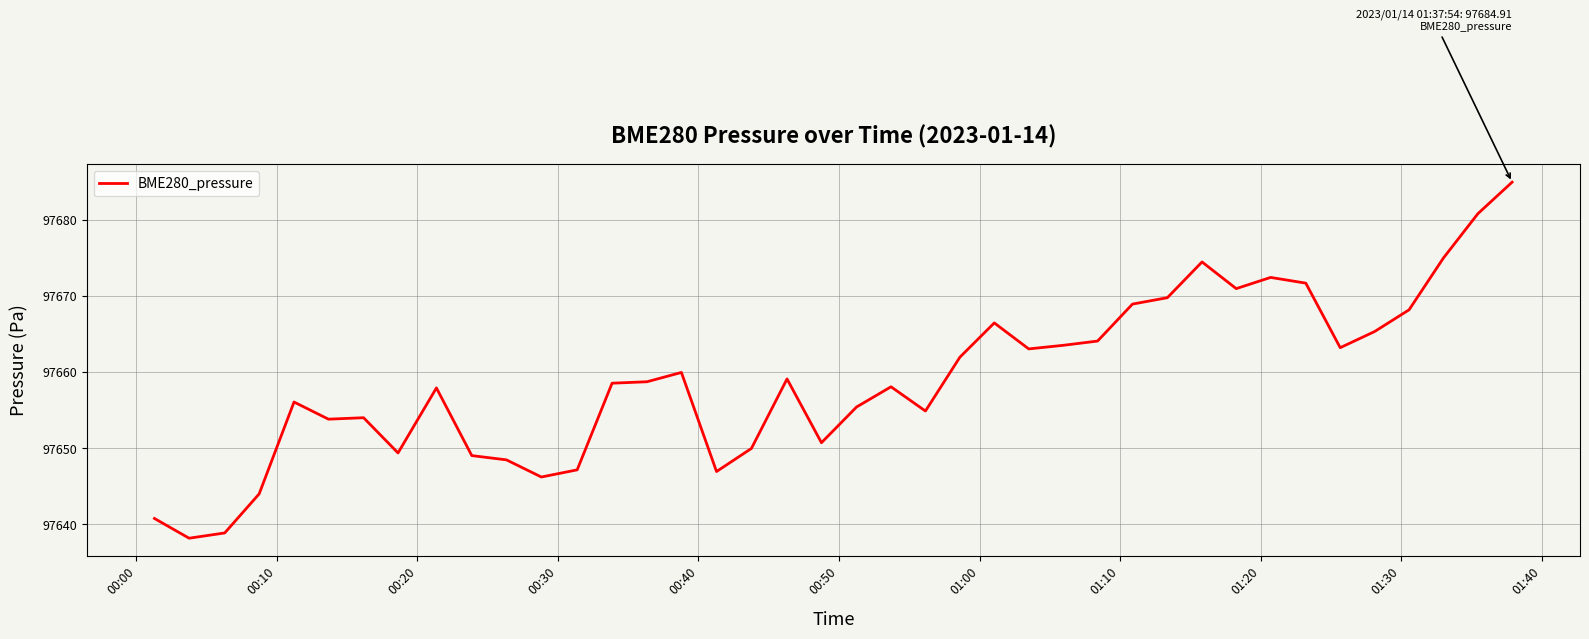

What is the difference between the maximum and minimum values?

46.7